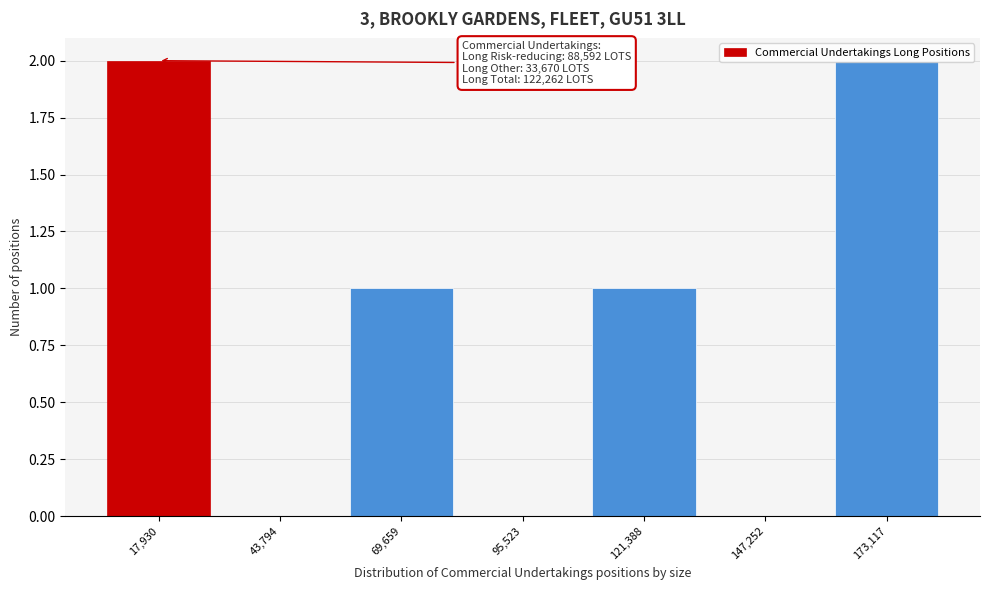

True or false: the data shows 2 at 173,117.

True